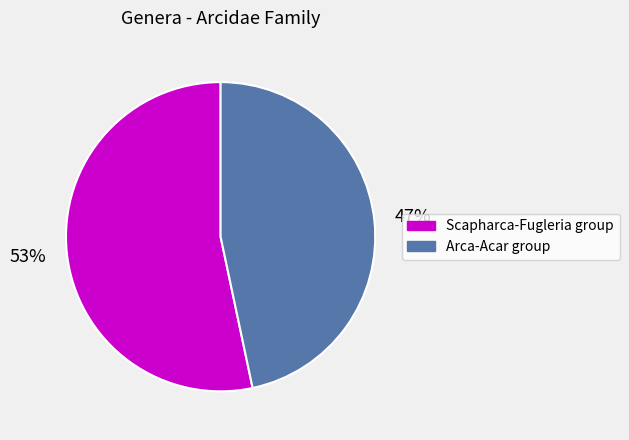

To the nearest percent, what is the average slice percentage?

50%